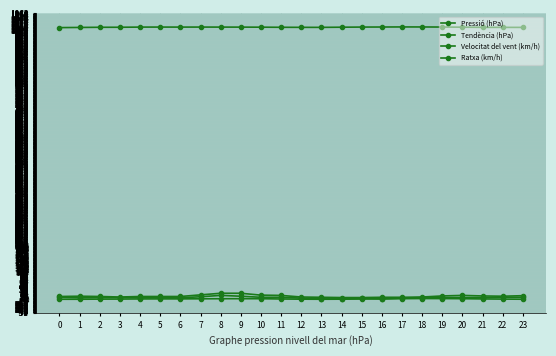

Which series changed the most between 1 and 5?

Velocitat del vent (km/h)